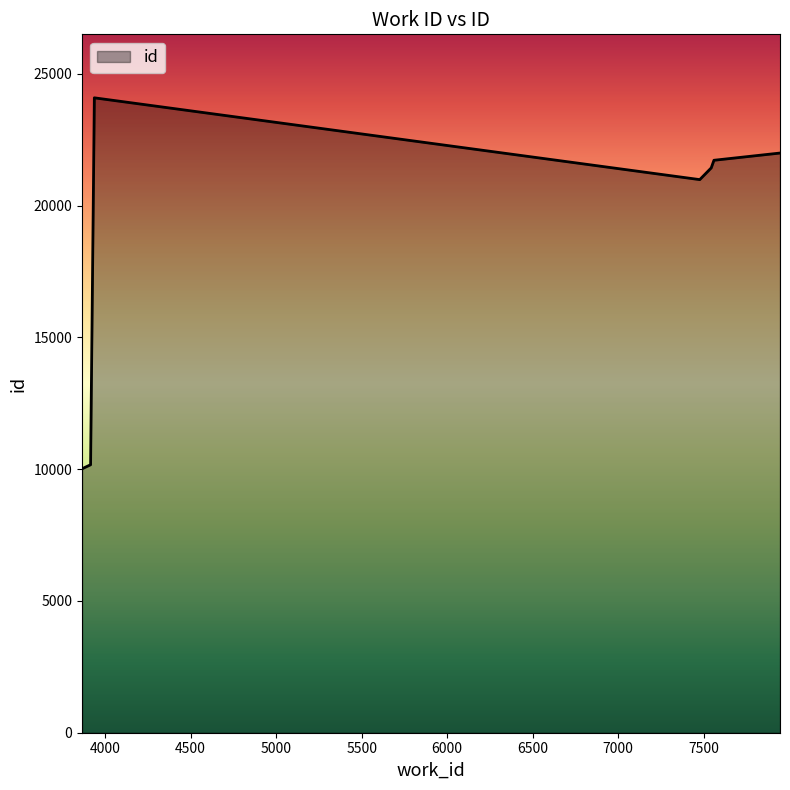

True or false: the data has more than 0 interior local peaks.

True